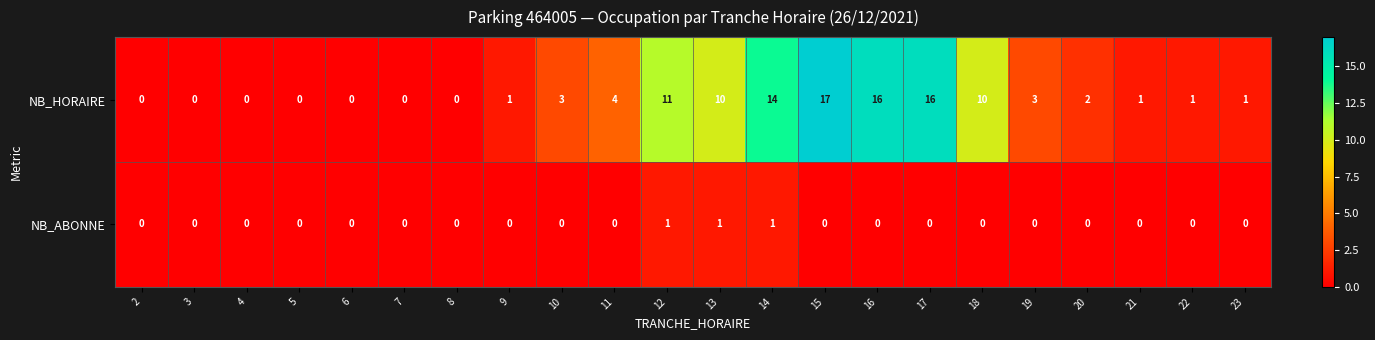

How many categories are shown in the chart?

22